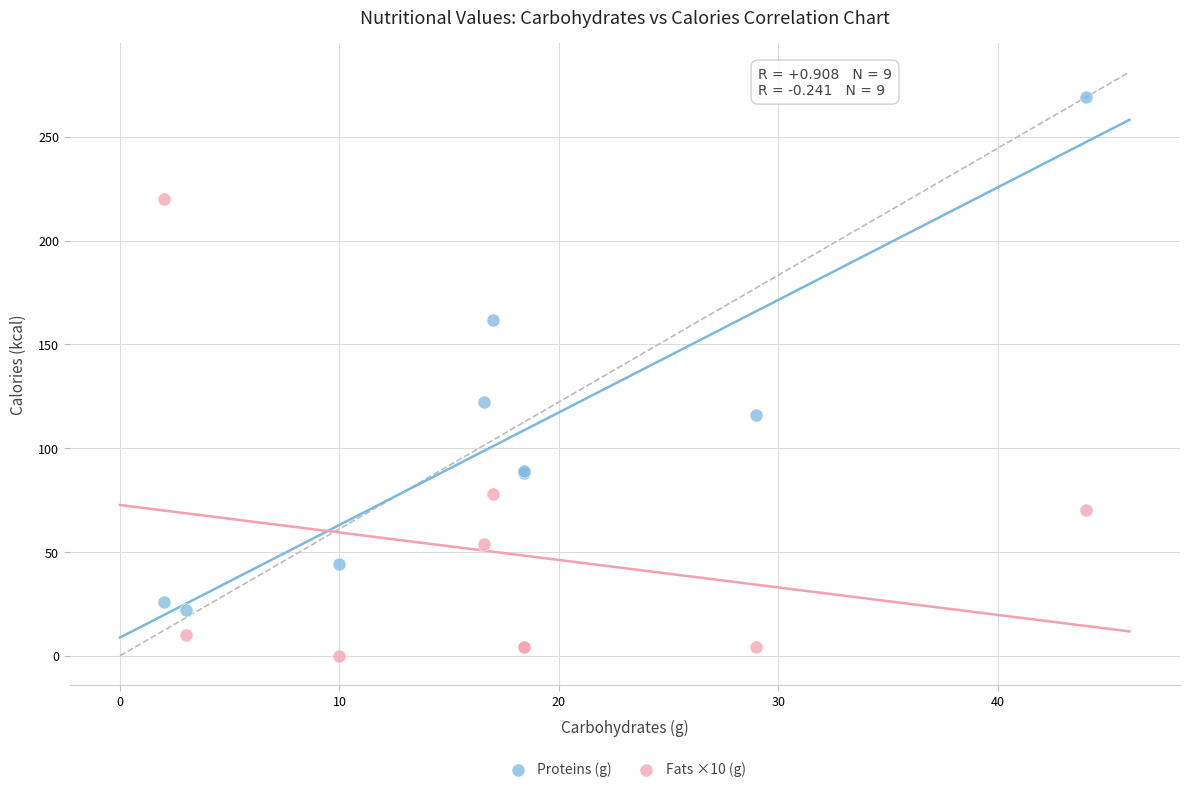

Which series reaches the maximum Y coordinate?

Proteins (g)